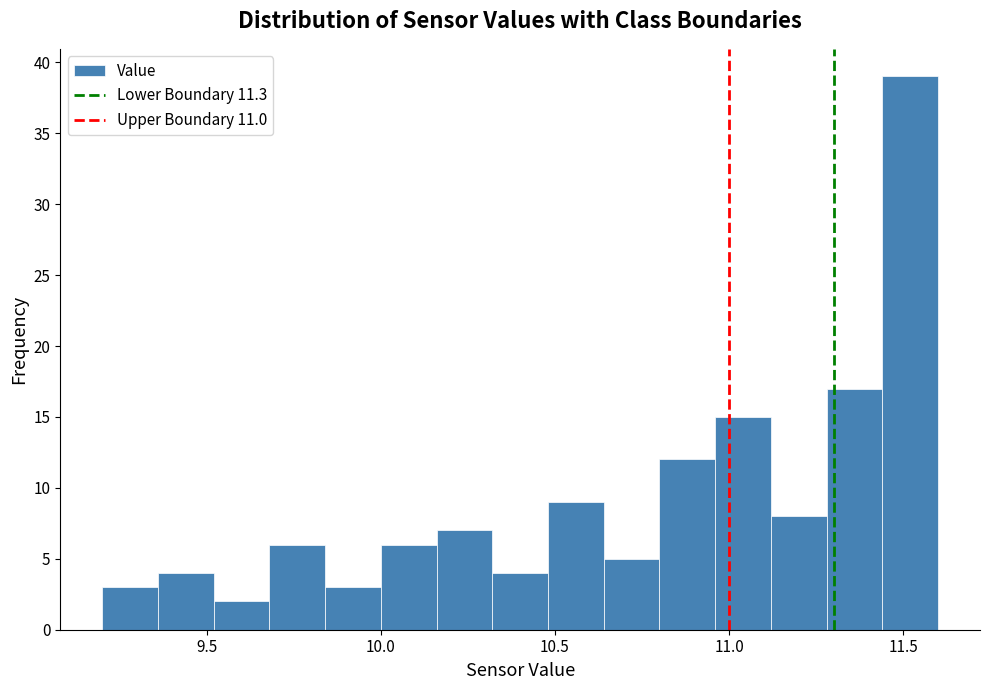

Read against the x-axis, roughly where is the centre of the tallest bar?

11.50